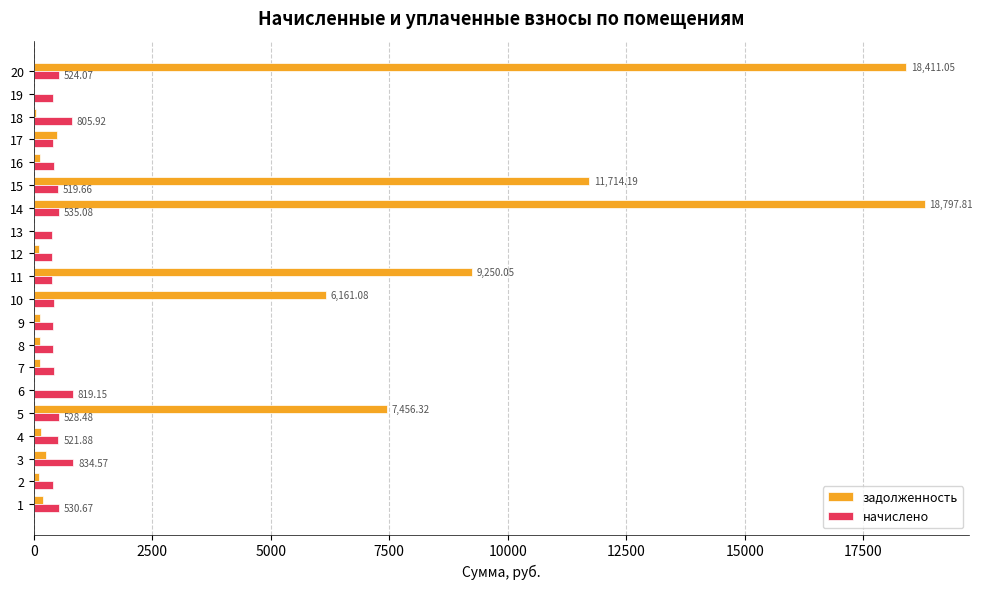

Which series changed the most between 14 and 15?

задолженность